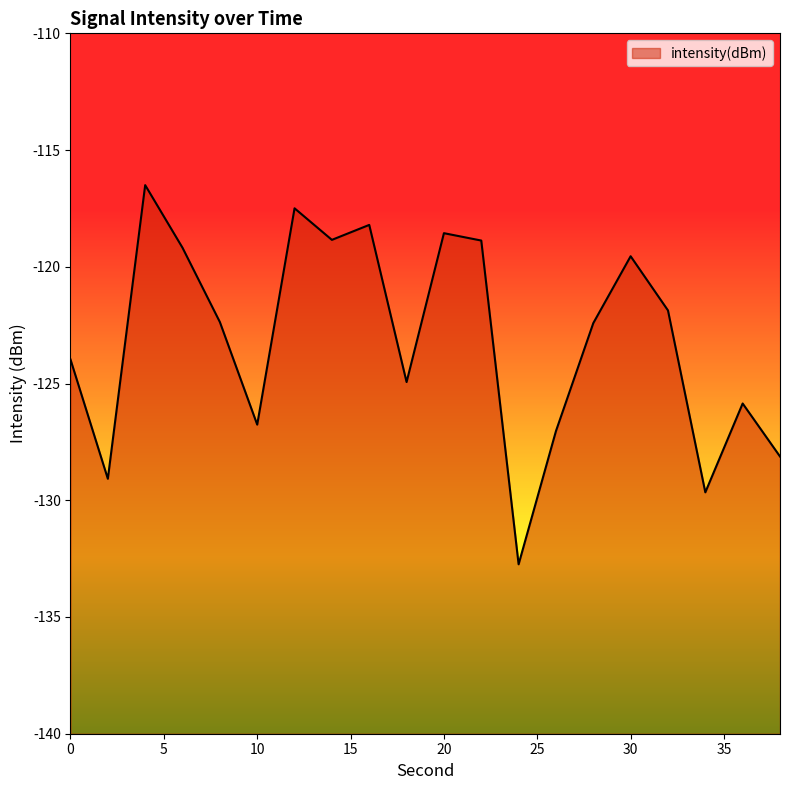

Reading left to right, extract all data points from this chart.

-124.0	-129.1	-116.5	-119.2	-122.4	-126.8	-117.5	-118.8	-118.2	-124.9	-118.6	-118.9	-132.7	-127.0	-122.4	-119.5	-121.9	-129.7	-125.9	-128.1